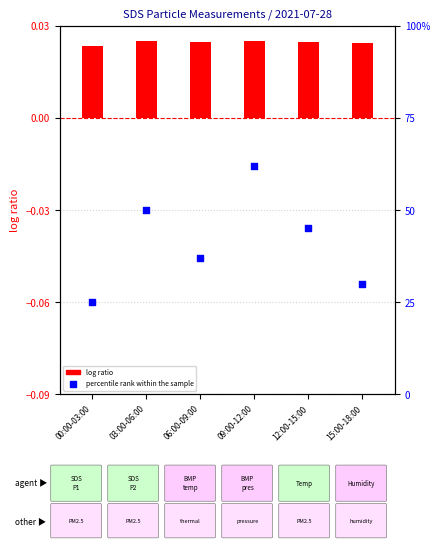

What is the change in value from 00:00-03:00 to 06:00-09:00?

+12